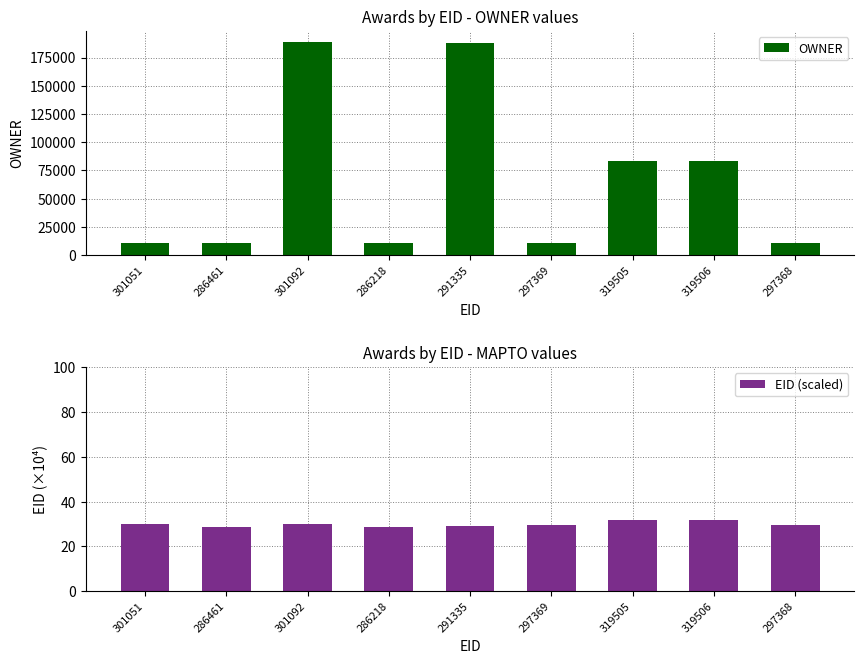

What is the label of the 1st bar from the right?

297368